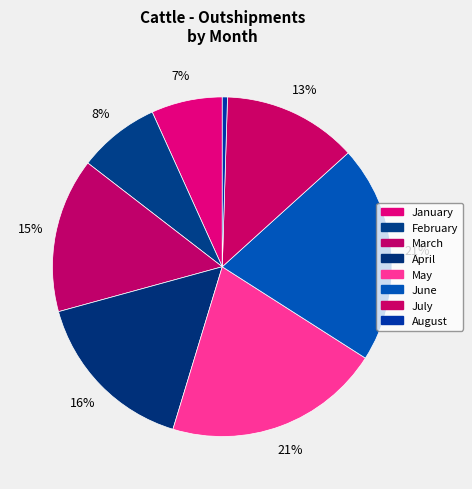

Approximately how many times larger is the value at May compared to February?

2.7